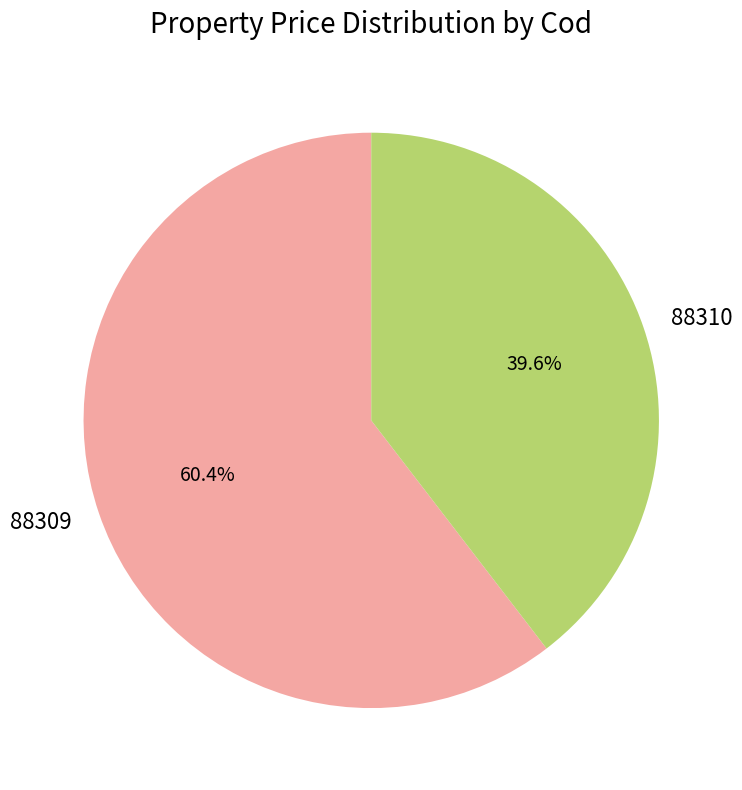

True or false: 88309 accounts for 46% of the total.

False